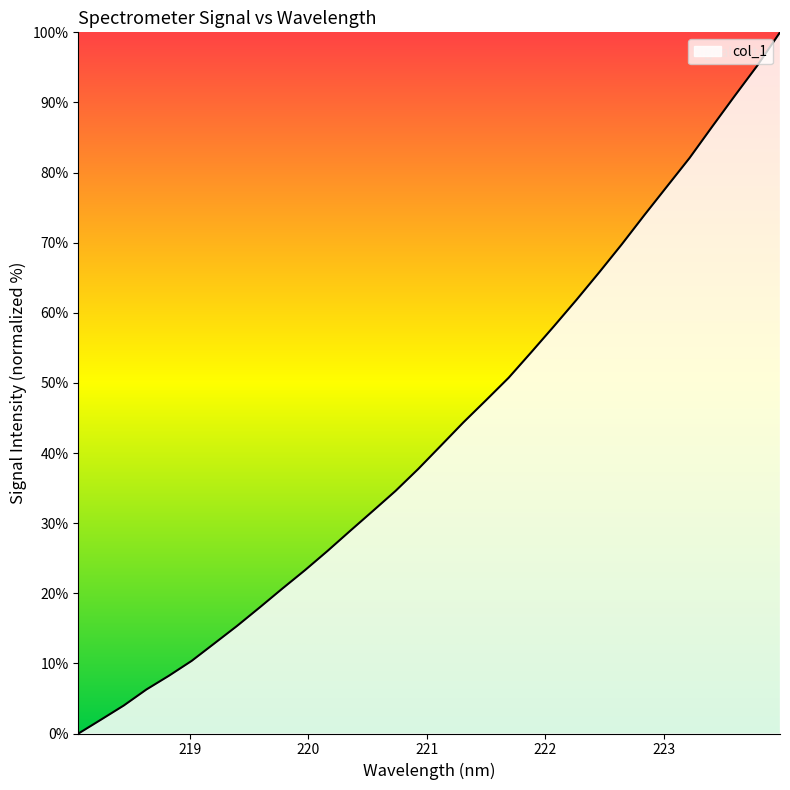

What is the difference between the maximum and minimum values?

100.0